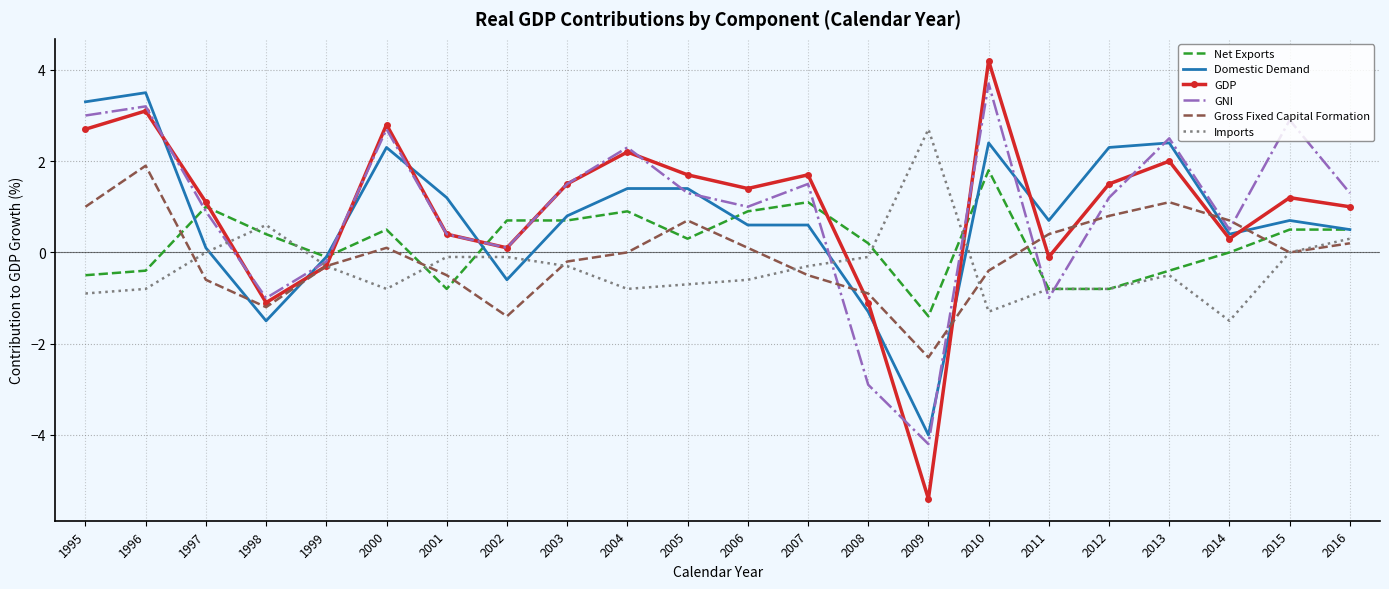

Which series has the largest range (max minus min)?

GDP